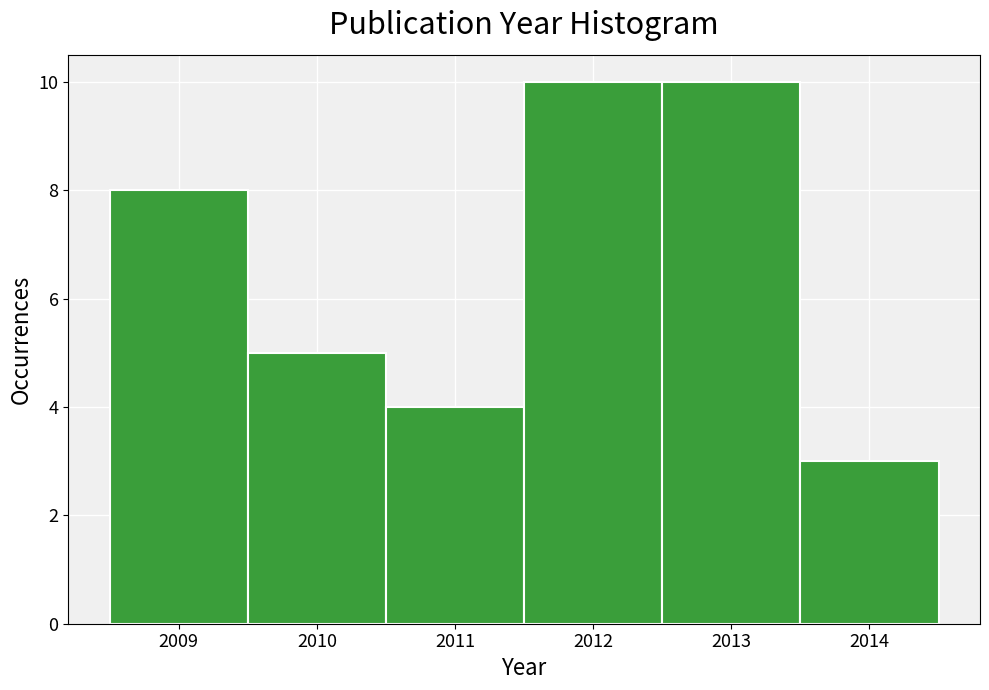

How tall is the bar that spans 2011.5 to 2012.5 on the x-axis? The values are not printed on the chart, so give them approximately, as read against the axis.

10